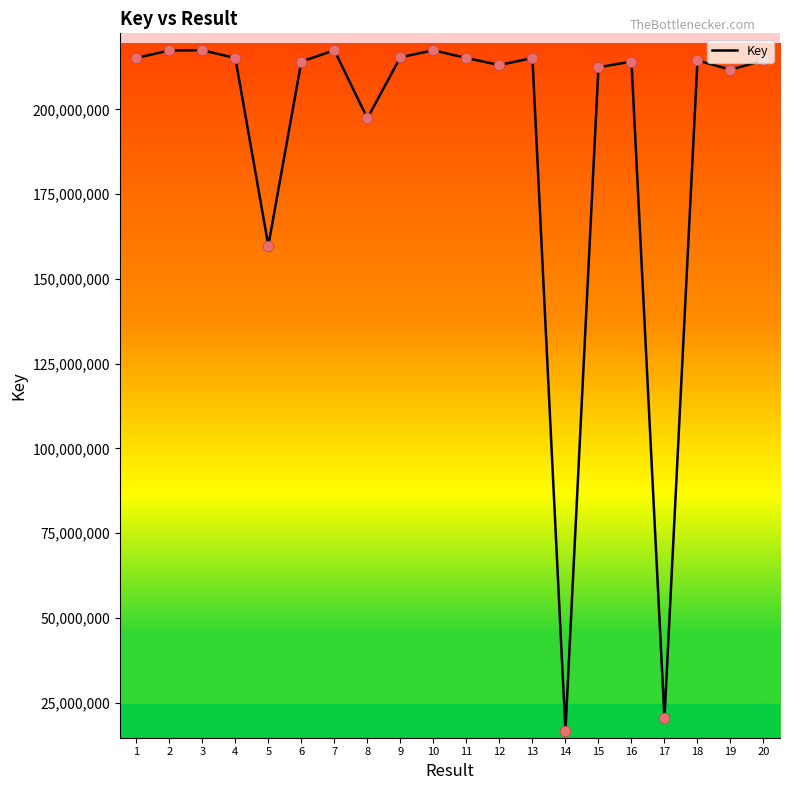

What is the change in value from 5 to 18?

+54654470